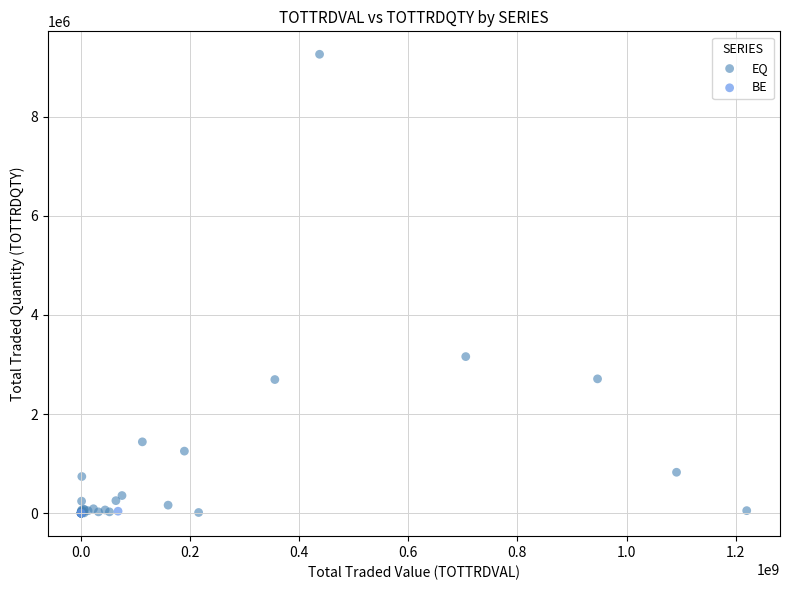

What are all the series names shown in the legend?

EQ, BE